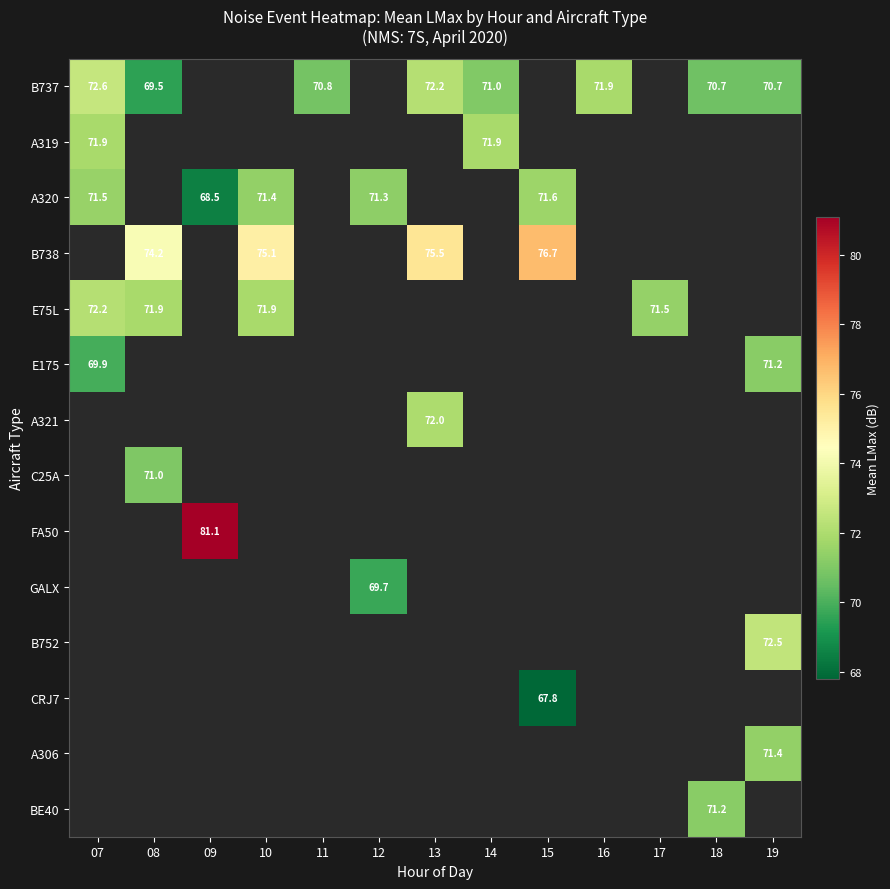

How many series are shown in this chart?

14